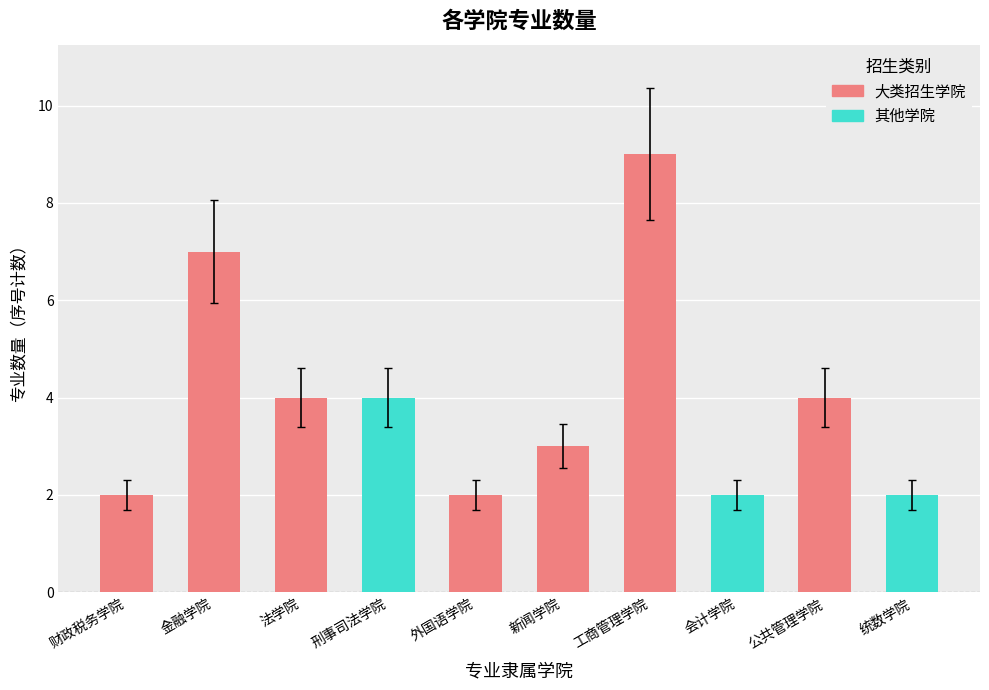

What is the difference between the values at 公共管理学院 and 统数学院?

2